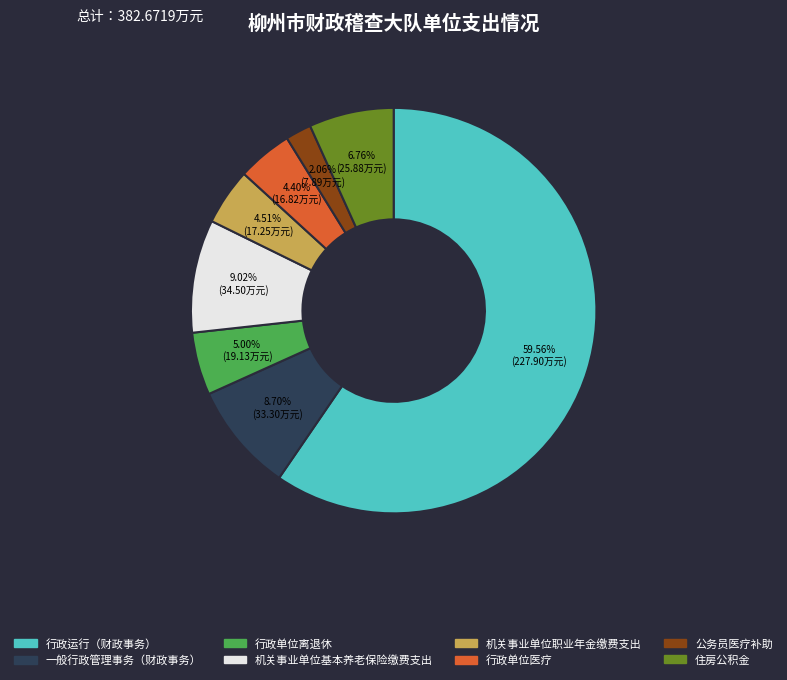

What is the smallest slice in the pie chart?

公务员医疗补助